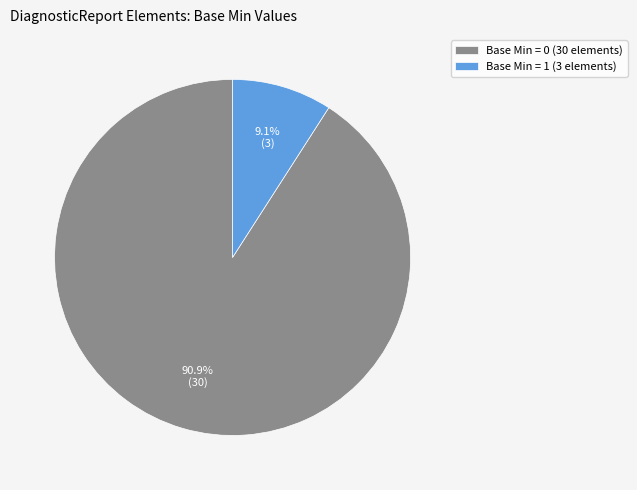

Which slice is the smallest?

Base Min = 1 (3 elements)